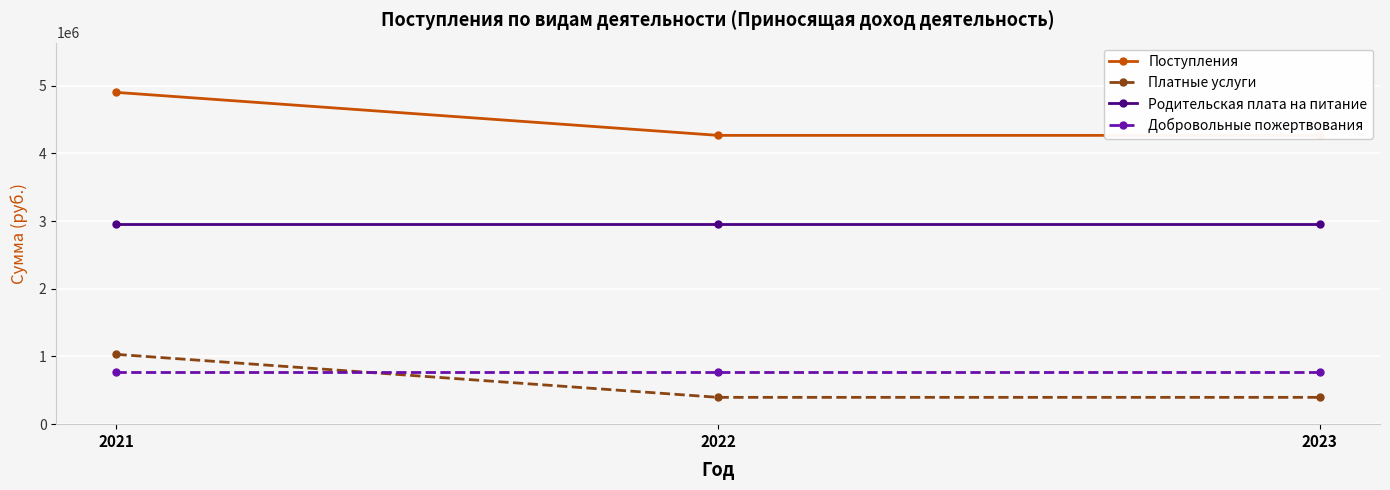

At which label is Поступления closest to 4582419?

2021